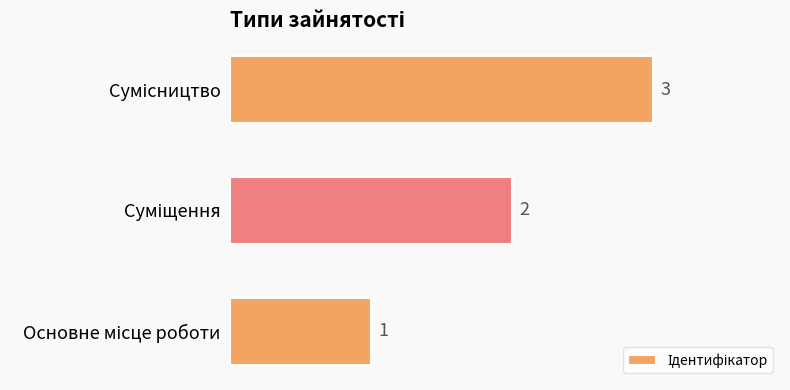

What is the smallest value displayed?

1